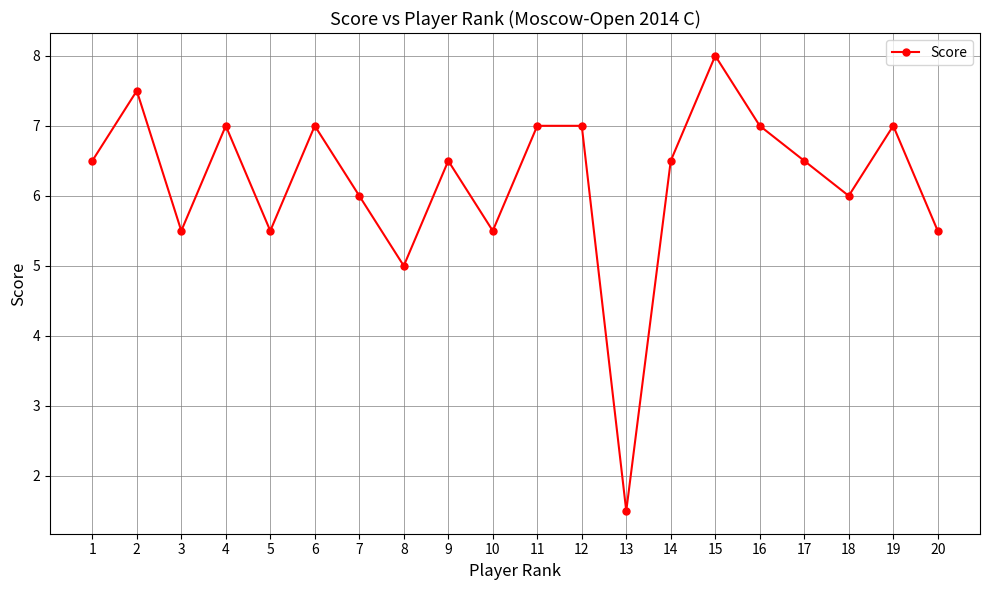

True or false: the data shows 8.0 at 15.

True